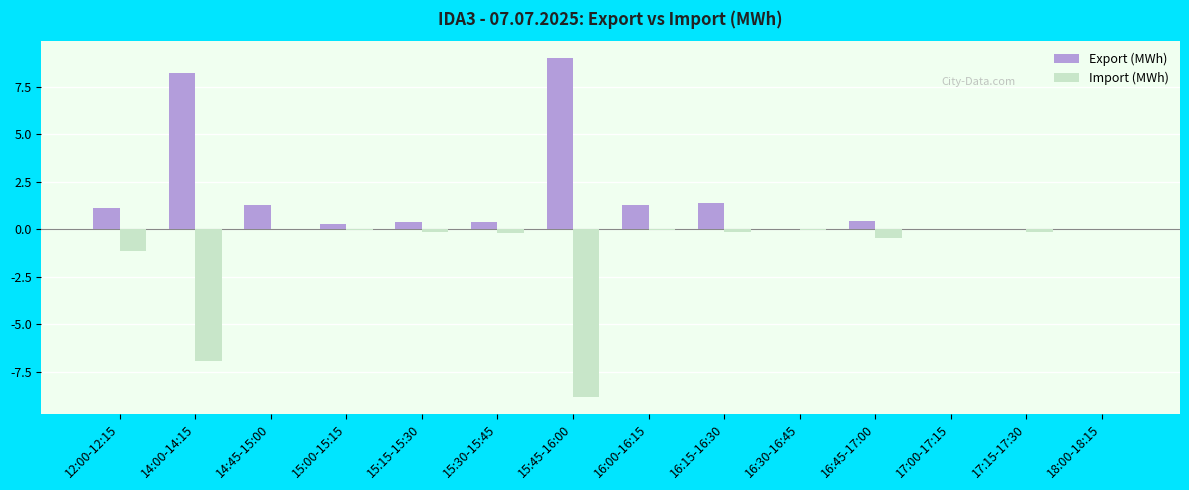

What is the maximum value shown in the chart?

9.0